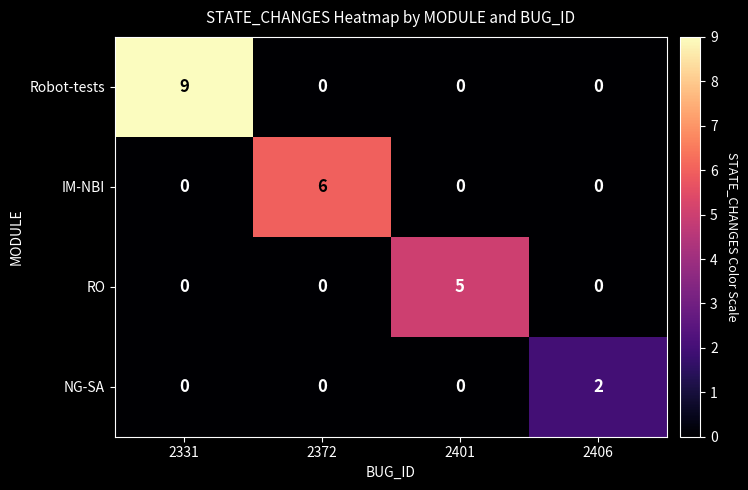

At which category is the sum across all series the highest?

2331